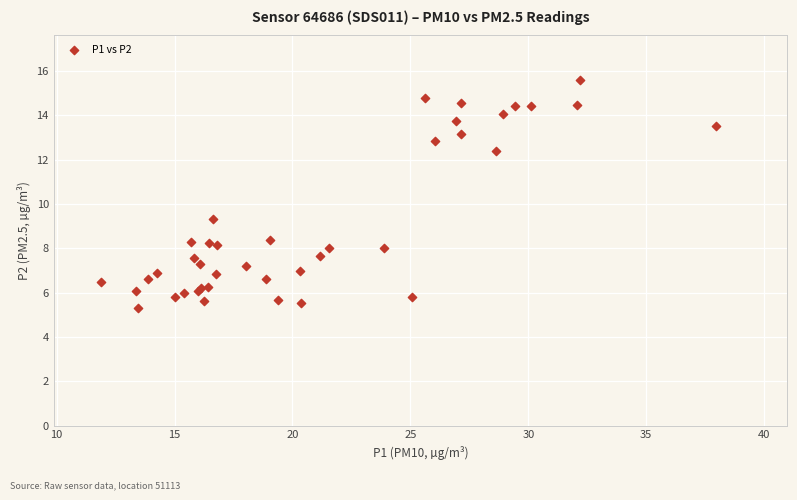

What Y value in the scatter plot is closest to 10?

9.3